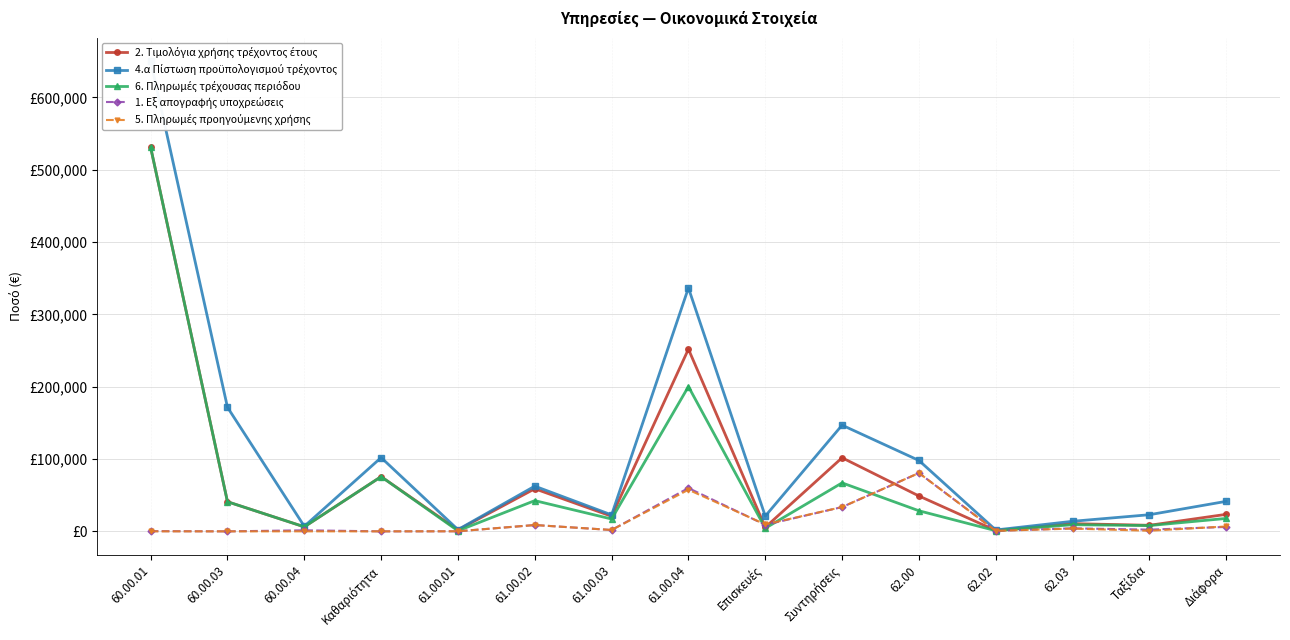

How many data points in 4.α Πίστωση προϋπολογισμού τρέχοντος are less than 41500?

7